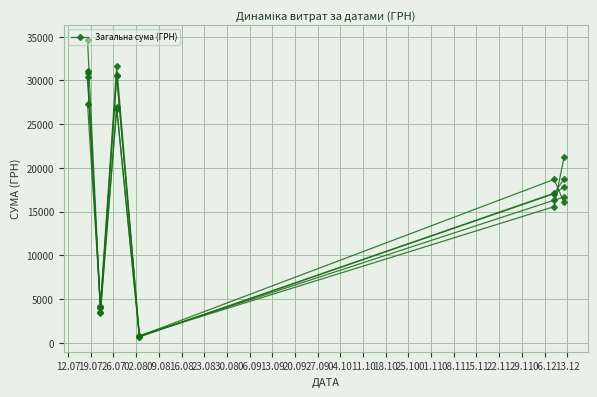

How many interior local peaks (higher than both neighbors) does the data have?

1